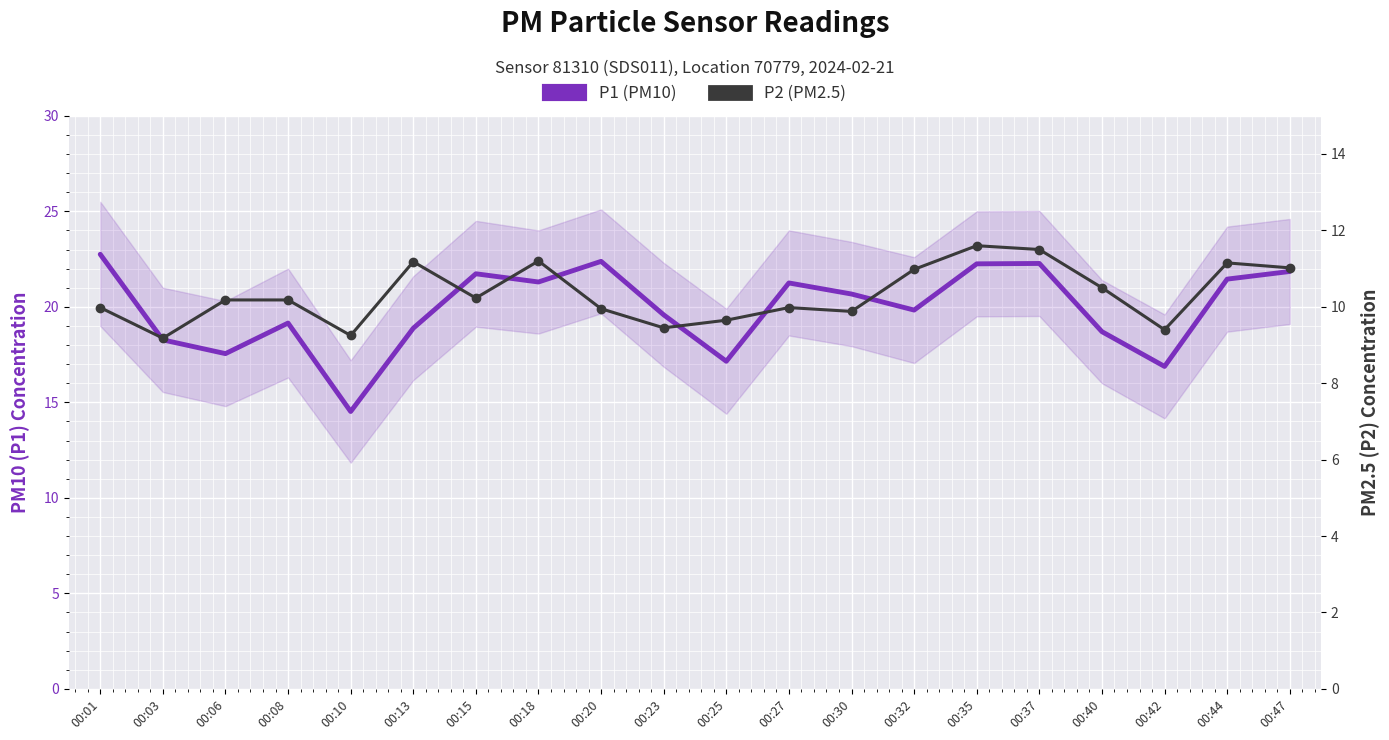

True or false: P1 (PM10) and P2 (PM2.5) cross at least once.

False